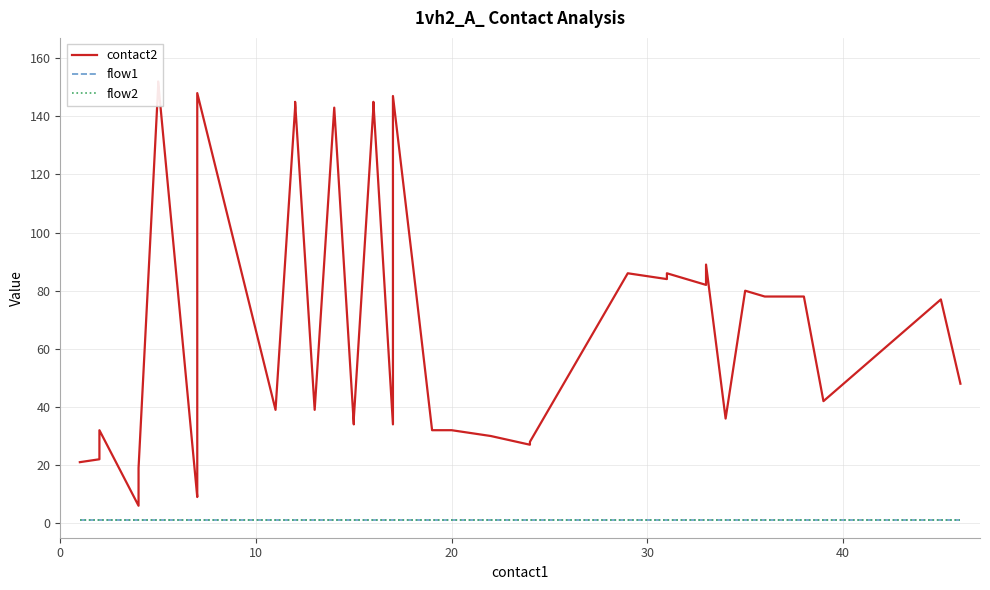

True or false: contact2 has a value of 39 at 10.

True